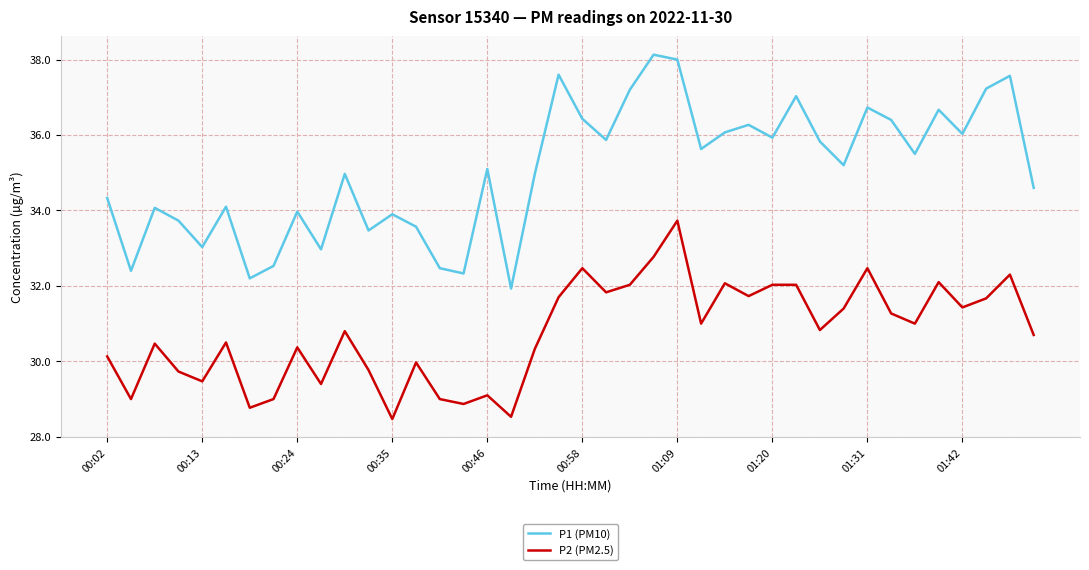

True or false: P2 (PM2.5) and P1 (PM10) intersect in this chart.

False